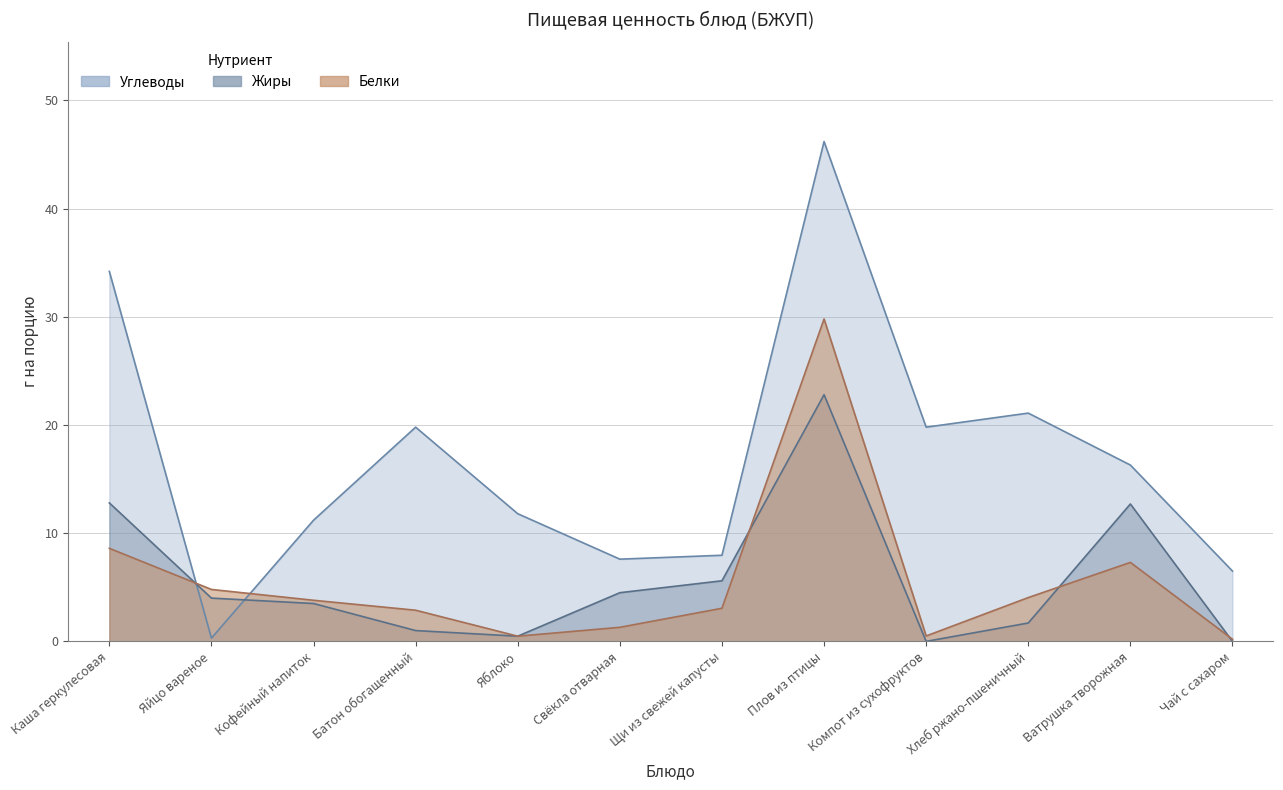

What is the sum of all Жиры values?

69.1